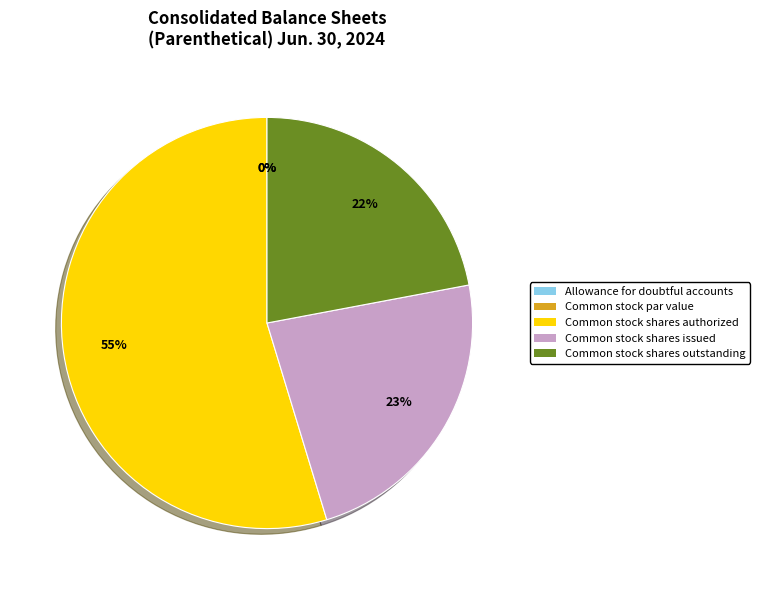

Which category has the smallest portion of the pie?

Common stock par value